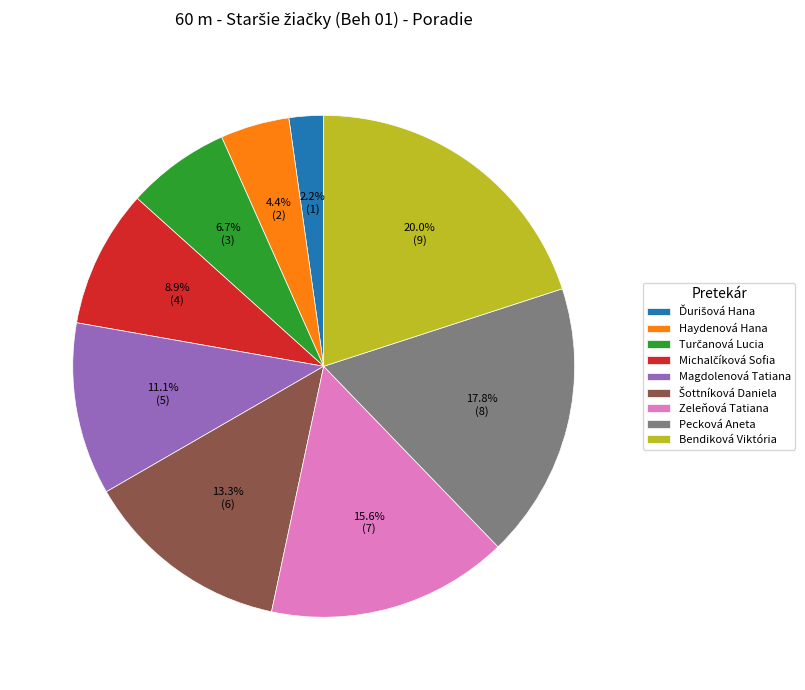

Which slice is the largest?

Bendiková Viktória